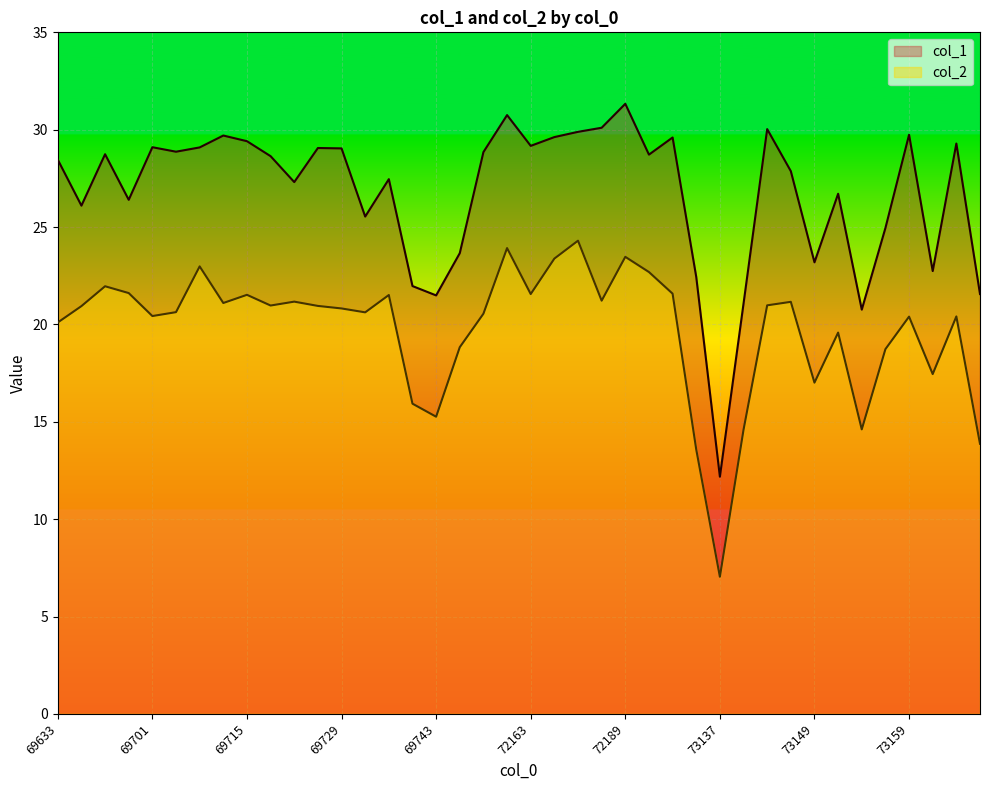

At which category does col_1 reach its first local peak?

69679